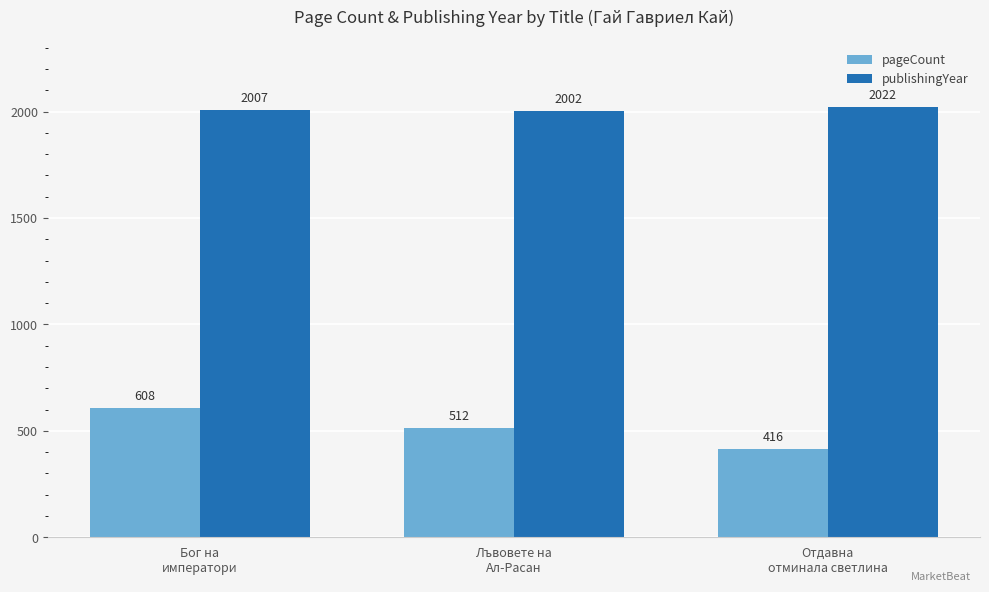

Which series has the largest total across all categories?

publishingYear